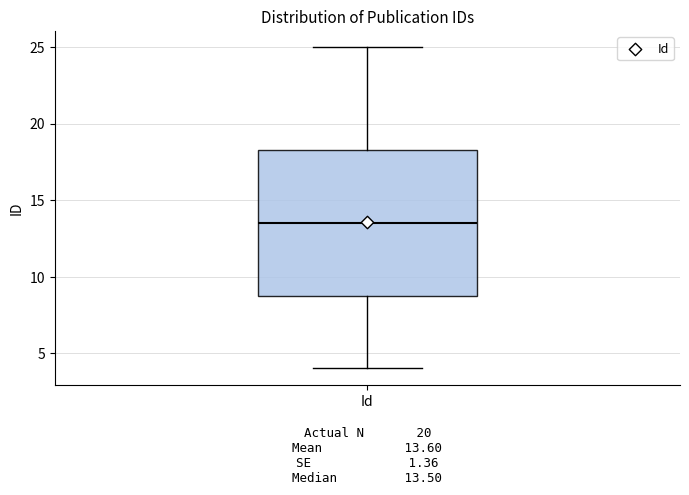

Read this box plot against the y-axis: the position of the median line, the range covered by the box, and the ends of both whiskers. The values are not printed on the chart, so give them approximately, as read against the axis.

median 13.5, box 9.0 to 18.5, whiskers 4.0 to 25.0